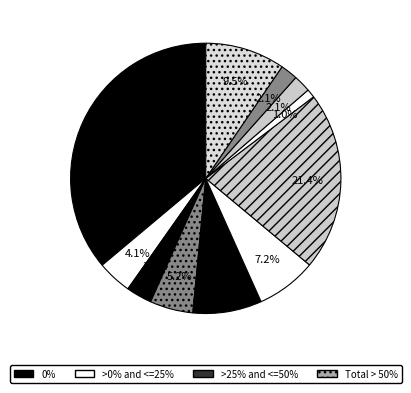

Count the number of slices in the pie.

11